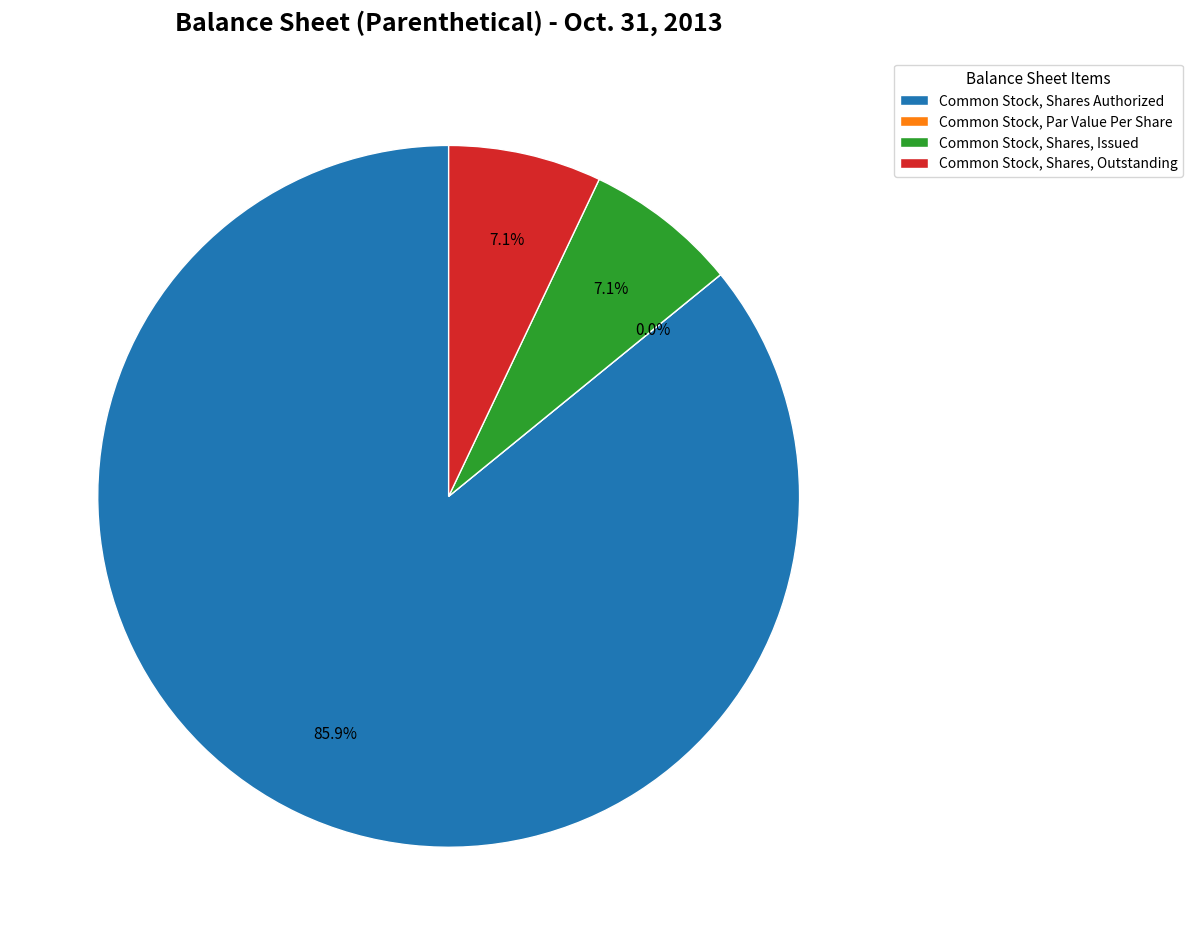

The Common Stock, Par Value Per Share slice represents 1% of the pie. True or false?

False